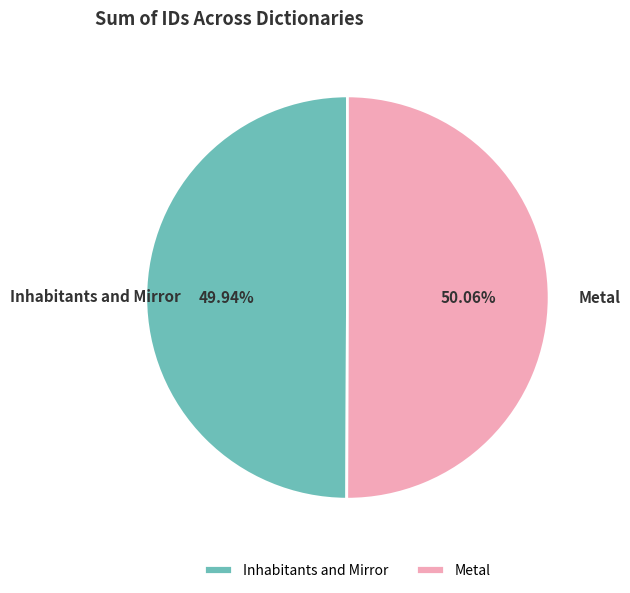

Is there a majority slice in this chart?

Yes